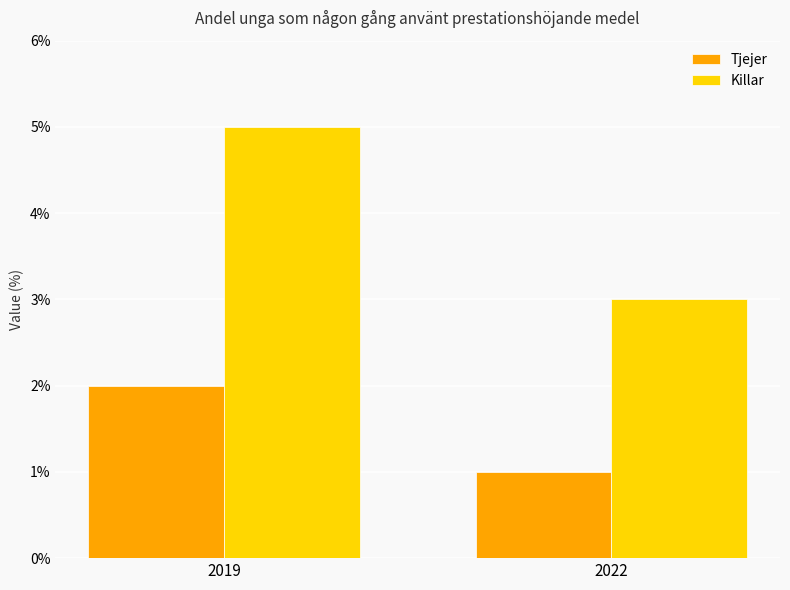

What is the maximum value shown in the chart?

5